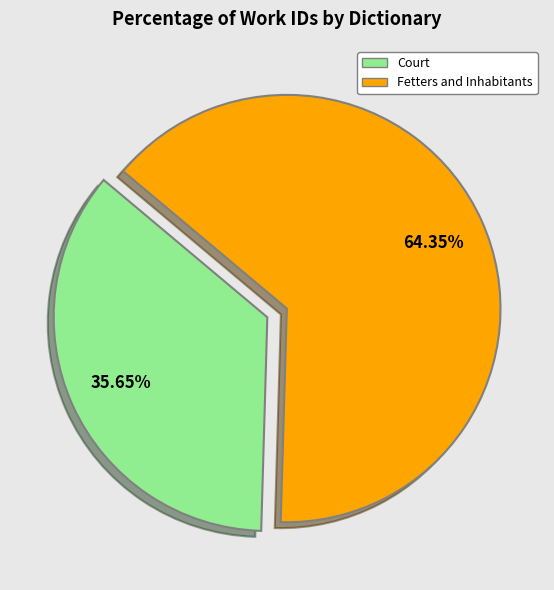

Count the number of slices in the pie.

2